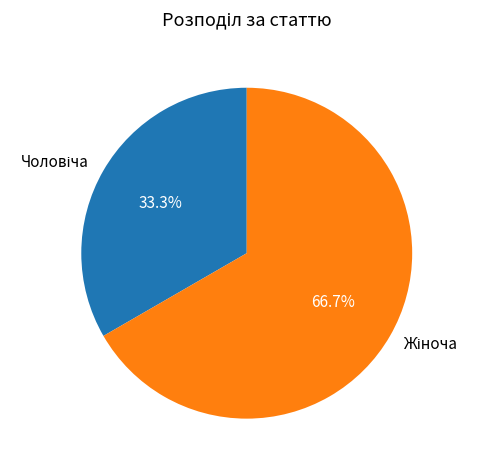

Is there a majority slice in this chart?

Yes